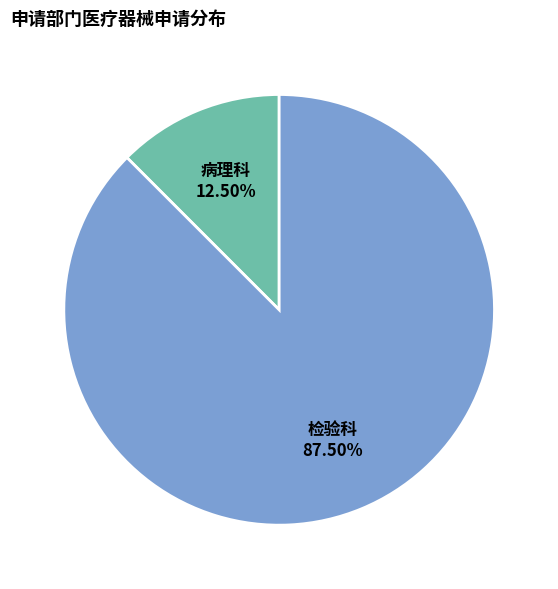

To the nearest percent, what is the difference between the 病理科 and 检验科 slice percentages?

75%